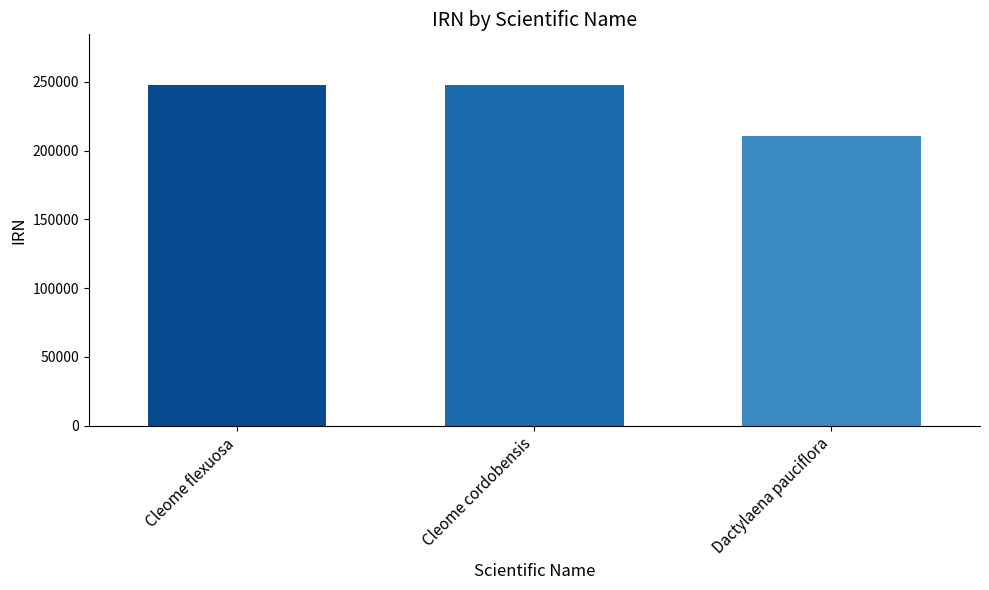

What is the change in value from Cleome cordobensis to Dactylaena pauciflora?

-37142